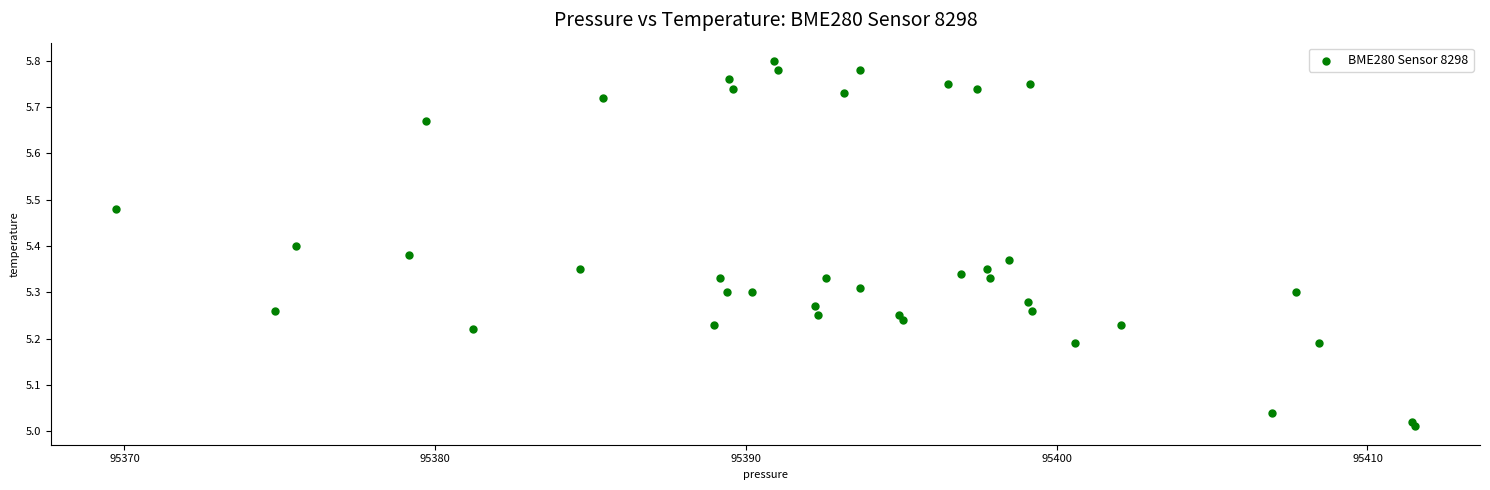

What is the range of X values (max minus min)?

41.8